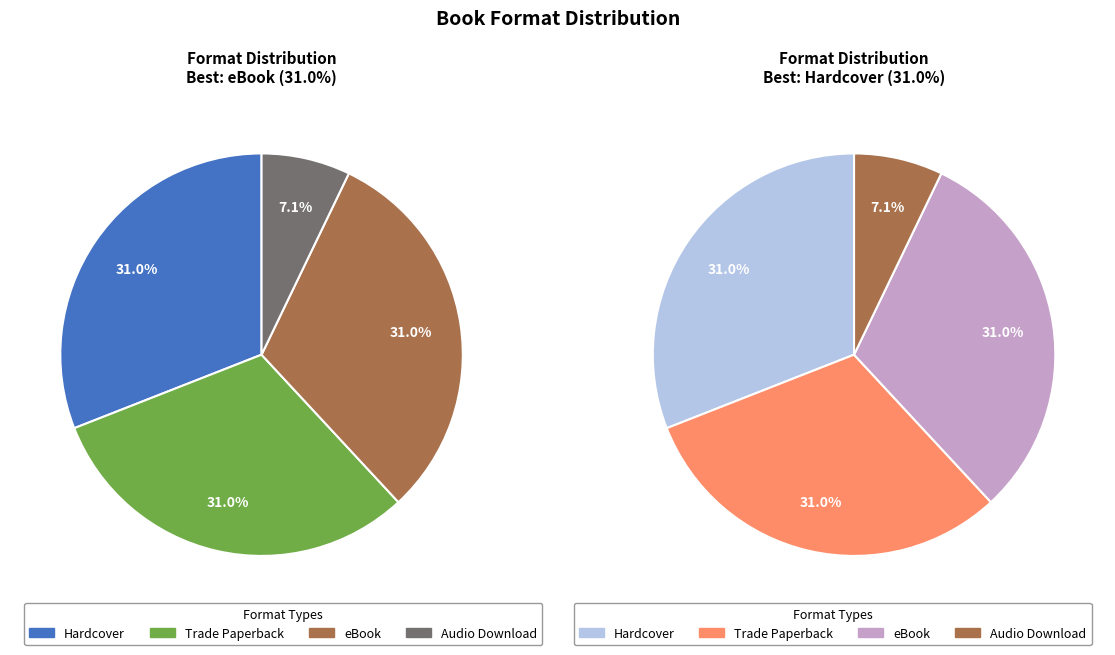

Which category has the smallest portion of the pie?

Audio Download